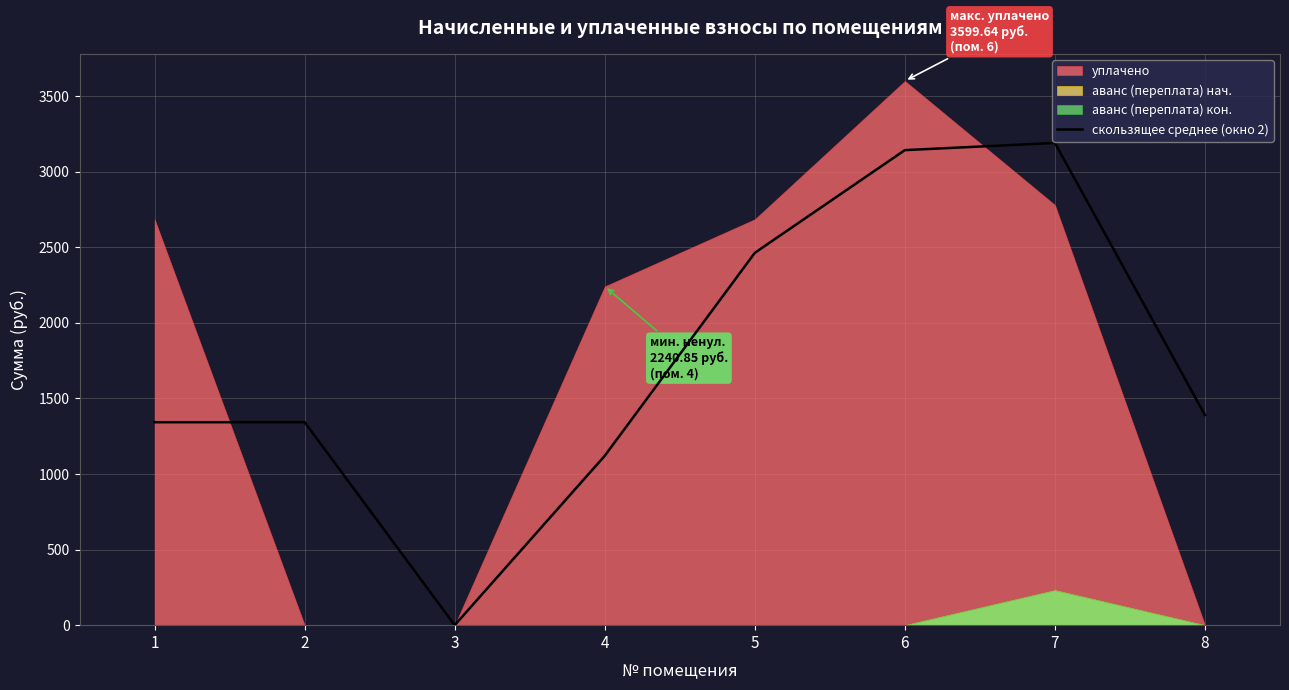

What is the change in value from 3 to 7?

+3189.6